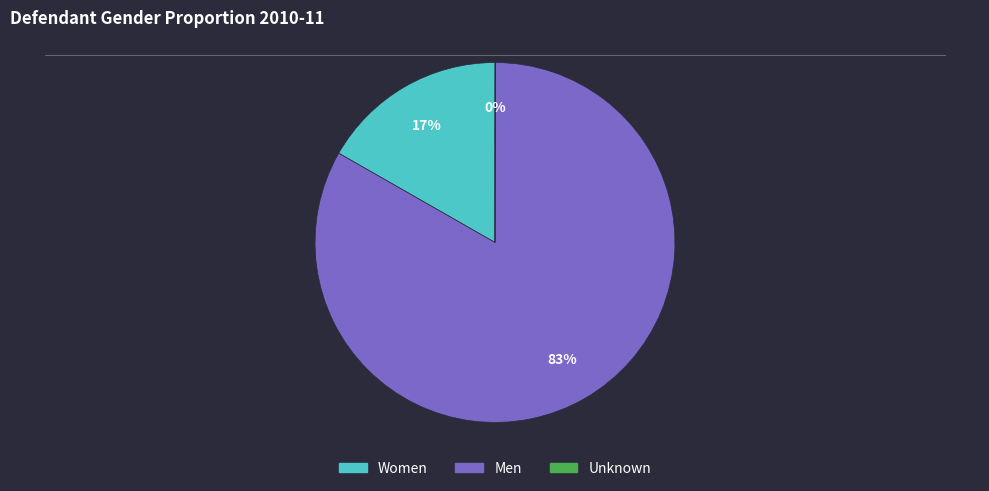

What percentage is the Women slice, to the nearest percent?

17%